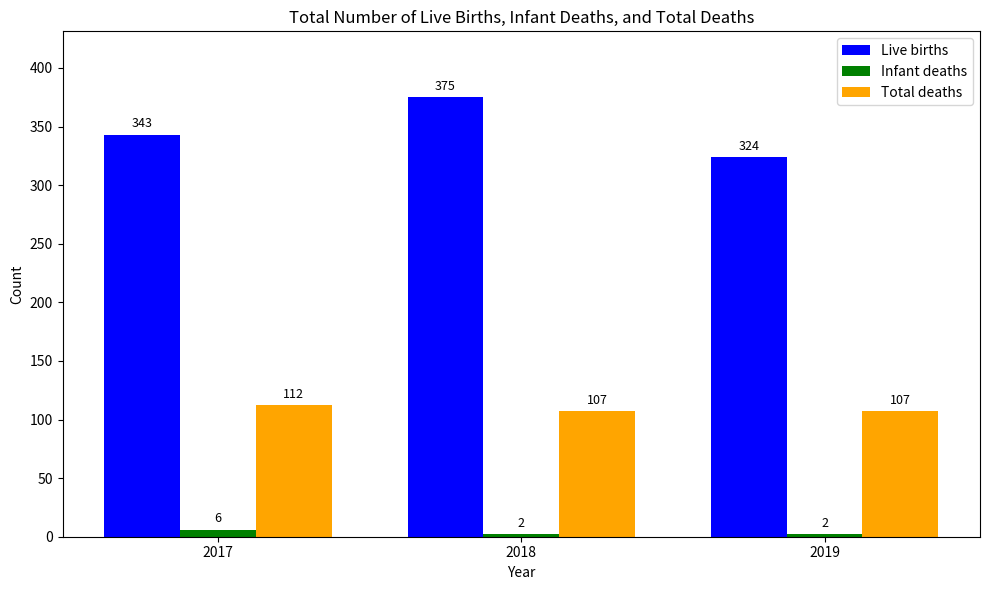

Reading left to right, what are all the values shown in this chart?

Live births: 2017=343	2018=375	2019=324
Infant deaths: 2017=6	2018=2	2019=2
Total deaths: 2017=112	2018=107	2019=107